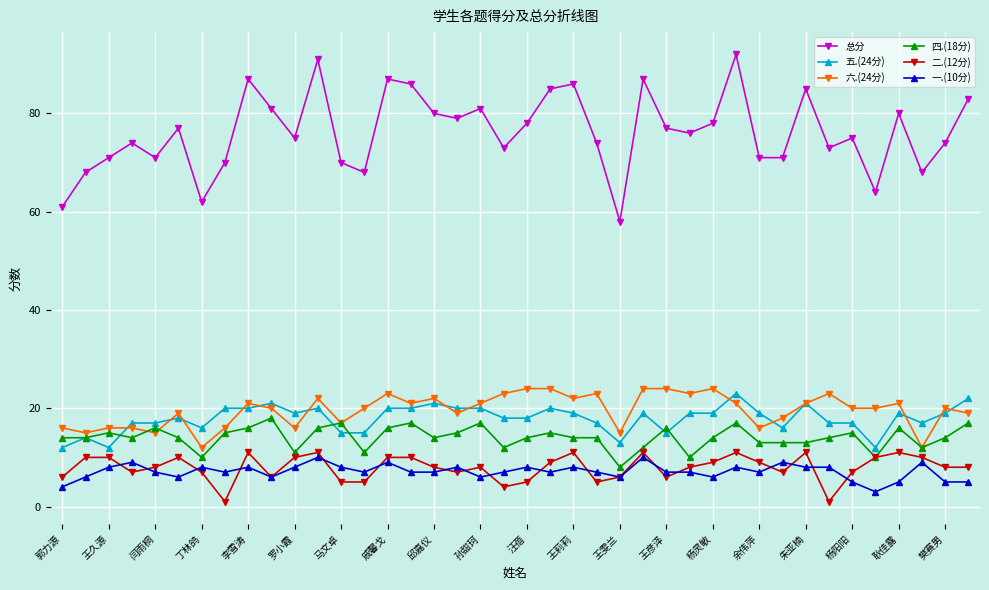

At how many categories does at least one series exceed 18?

40